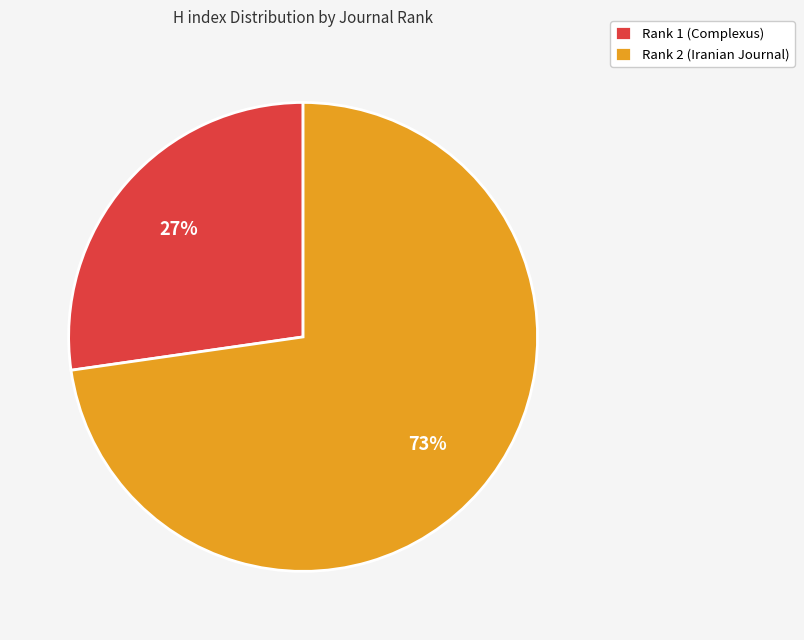

Between Rank 2 (Iranian Journal) and Rank 1 (Complexus), which is larger?

Rank 2 (Iranian Journal)